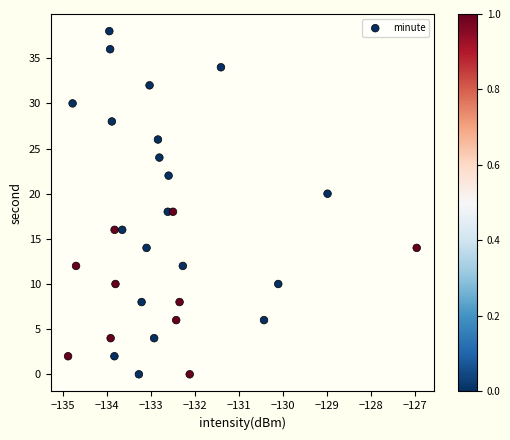

What is the range of Y values (max minus min)?

38